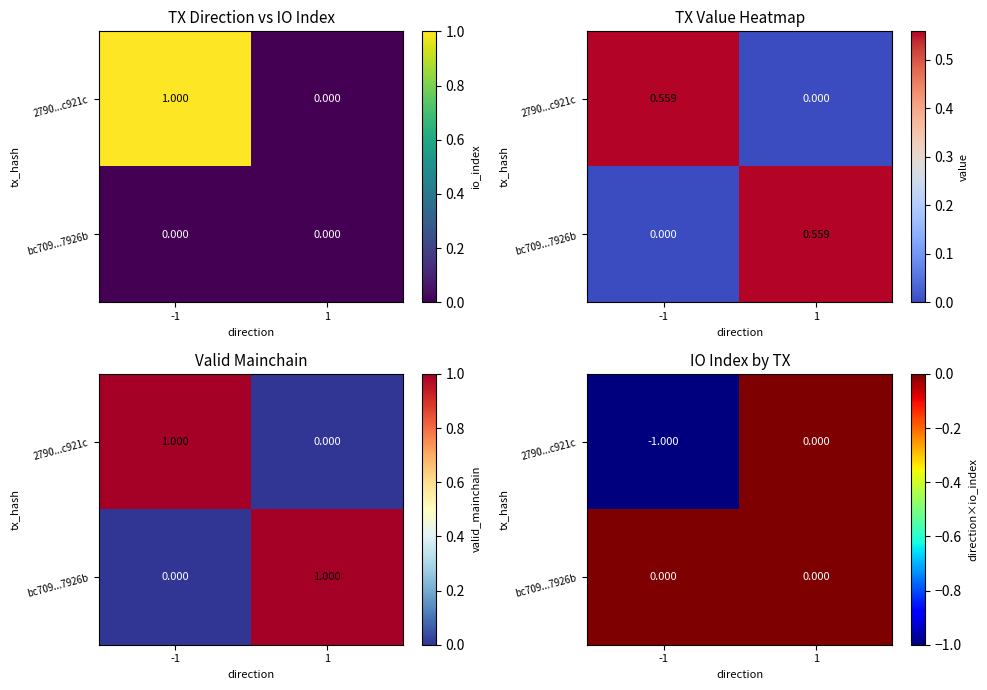

Between -1 and 1, which series saw the biggest shift?

2790...c921c